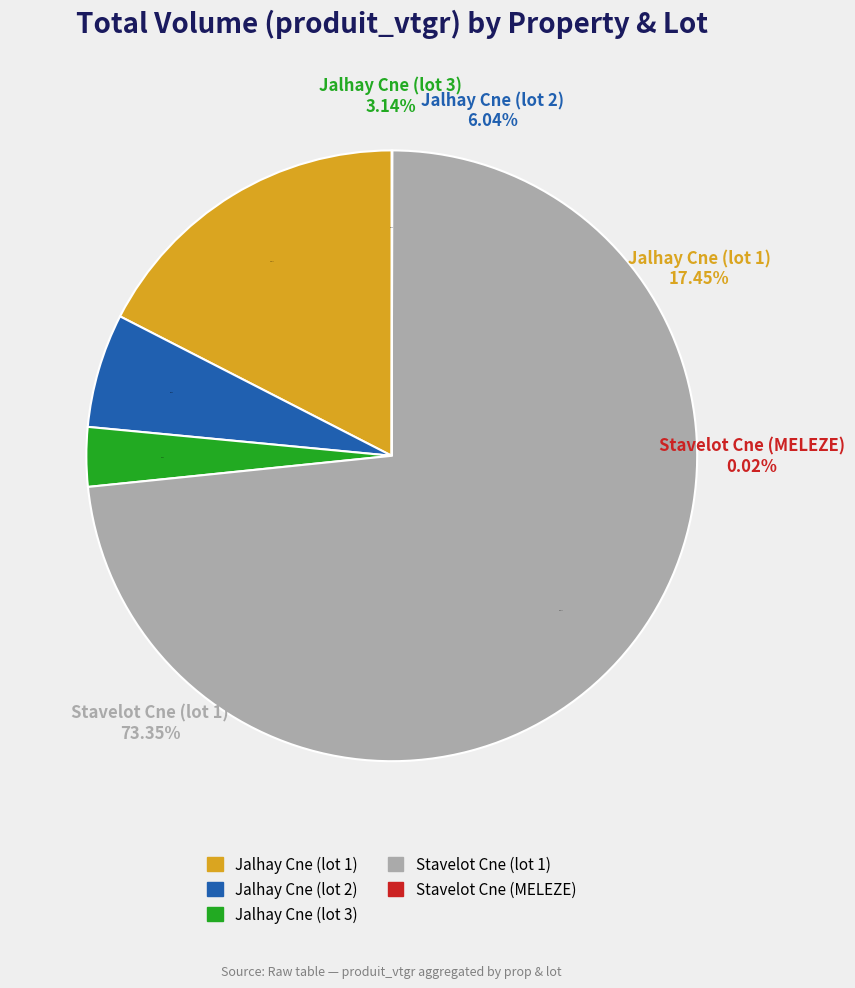

To the nearest percent, what percentage of the pie is Jalhay Cne (lot 2)?

6%